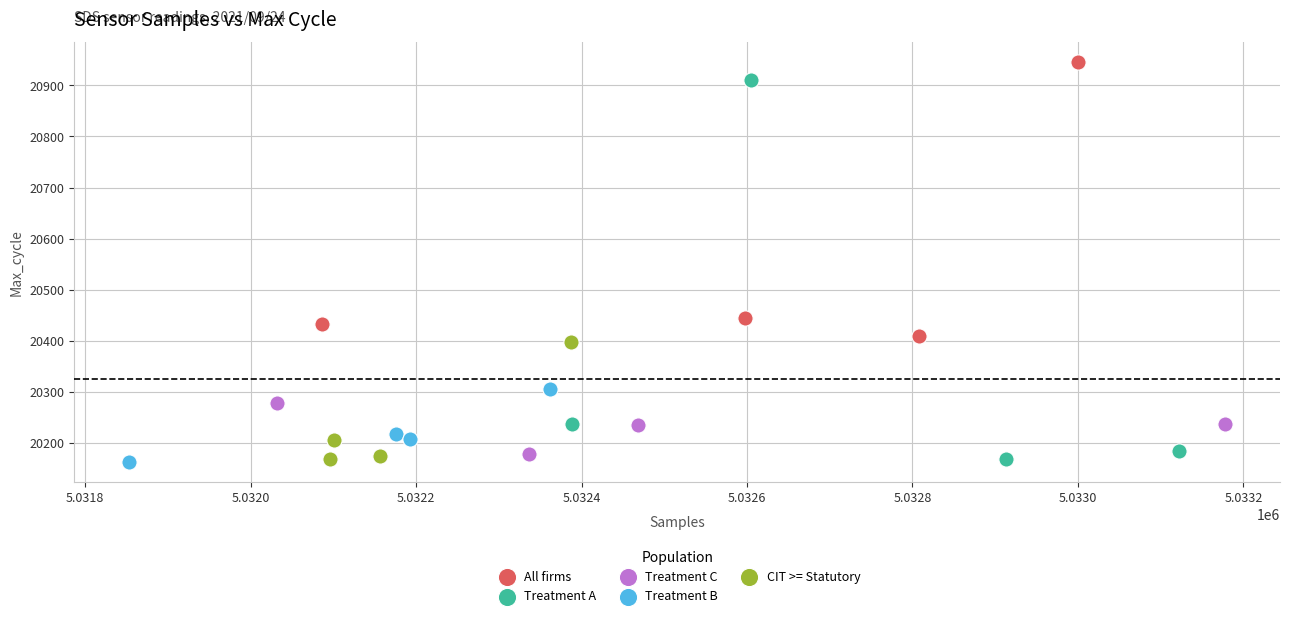

Which series has the widest spread of Y values?

Treatment A